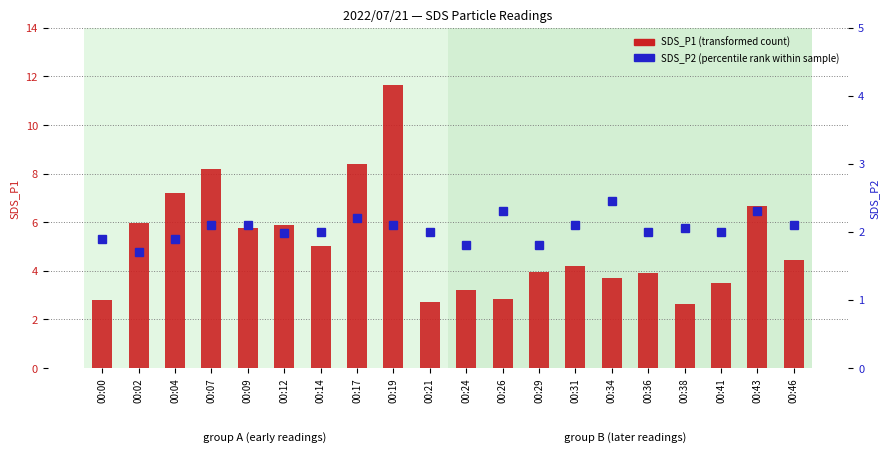

What is the total value across all series at 00:26?

5.2